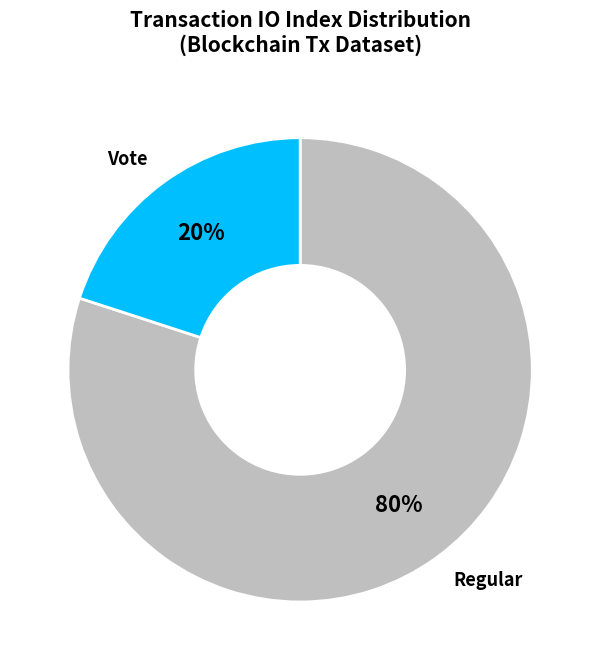

To the nearest percent, what is the difference between the largest and smallest slice percentages?

60%